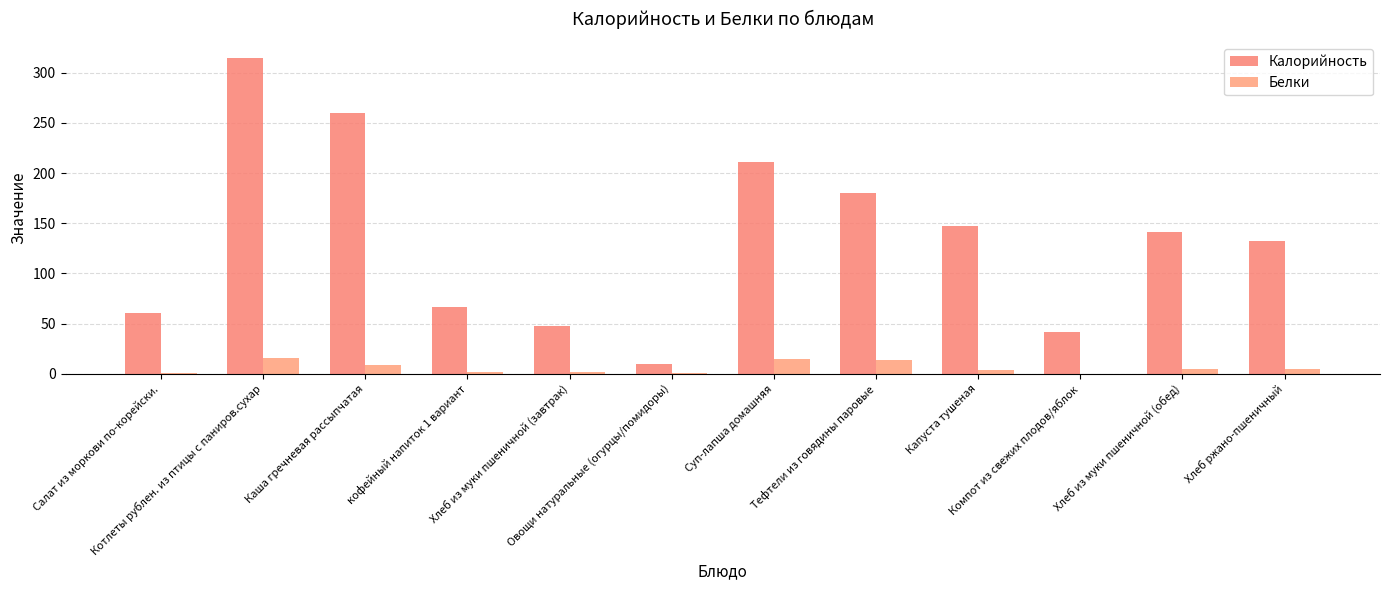

Reading left to right, transcribe all the data shown in this chart.

Калорийность: Салат из моркови по-корейски.=60.3	Котлеты рублен. из птицы с паниров.сухар=315.1	Каша гречневая рассыпчатая=259.9	кофейный напиток 1 вариант=67.1	Хлеб из муки пшеничной (завтрак)=47.2	Овощи натуральные (огурцы/помидоры)=9.8	Суп-лапша домашняя=211.5	Тефтели из говядины паровые=180.6	Капуста тушеная=146.8	Компот из свежих плодов/яблок=41.7	Хлеб из муки пшеничной (обед)=141.6	Хлеб ржано-пшеничный=132.7
Белки: Салат из моркови по-корейски.=0.8	Котлеты рублен. из птицы с паниров.сухар=15.3	Каша гречневая рассыпчатая=9.0	кофейный напиток 1 вариант=1.4	Хлеб из муки пшеничной (завтрак)=1.6	Овощи натуральные (огурцы/помидоры)=0.5	Суп-лапша домашняя=15.2	Тефтели из говядины паровые=13.8	Капуста тушеная=4.3	Компот из свежих плодов/яблок=0.1	Хлеб из муки пшеничной (обед)=4.7	Хлеб ржано-пшеничный=4.7